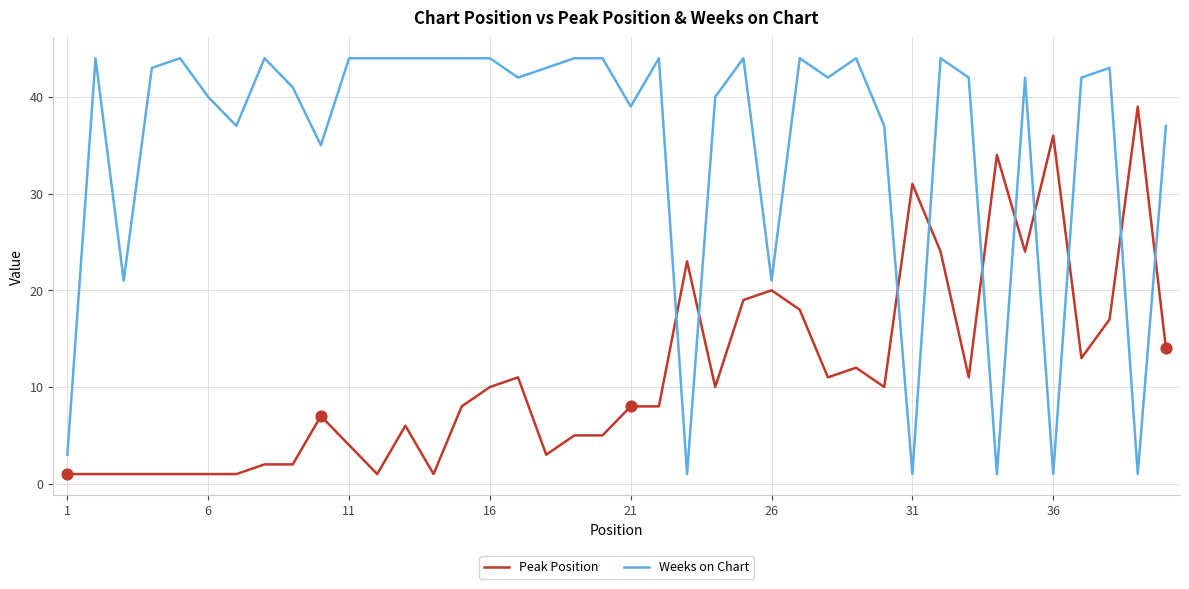

Which series has the largest total across all categories?

Weeks on Chart